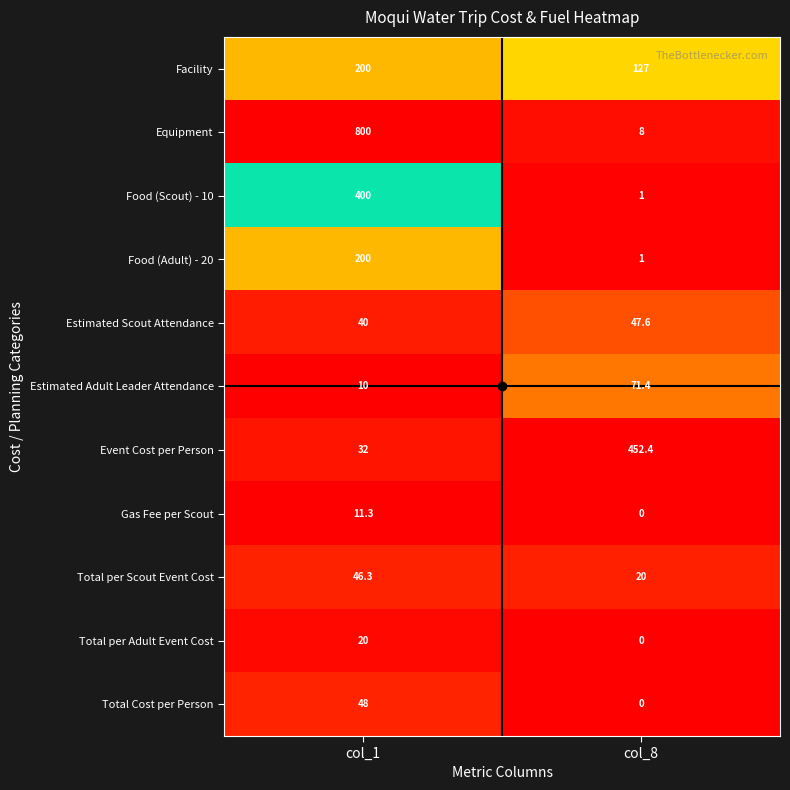

Which series has the largest range (max minus min)?

Equipment